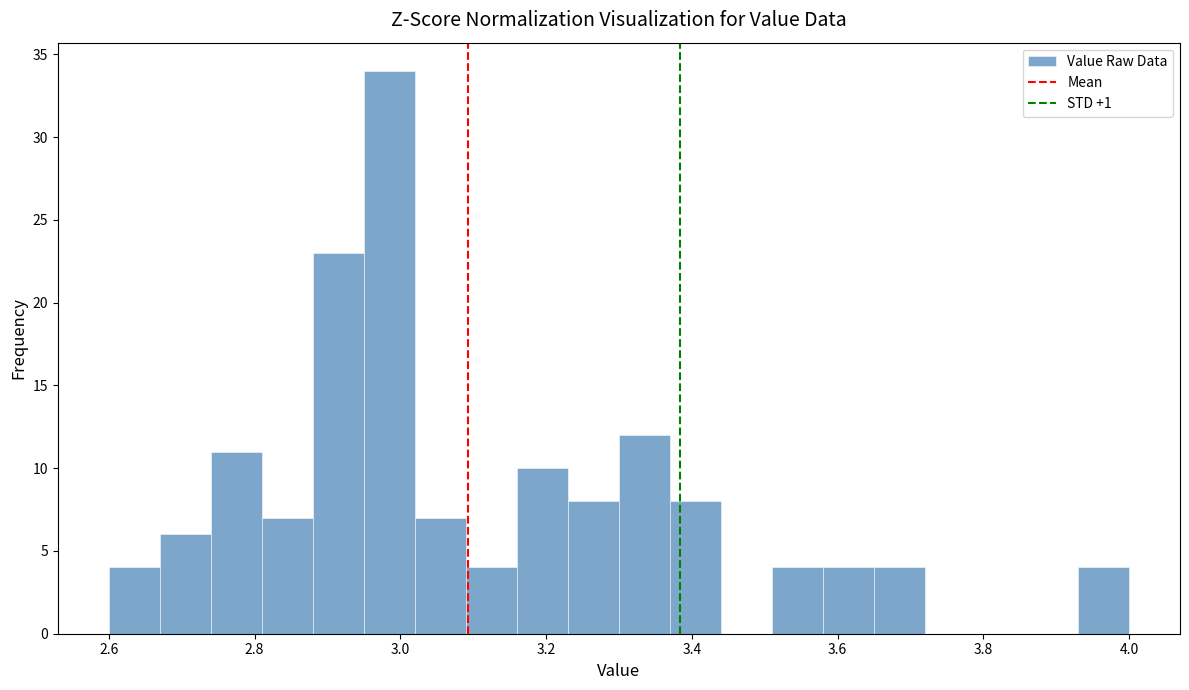

Around what value on the x-axis is the tallest bar? Give the approximate position of its centre, as read against the axis.

2.98